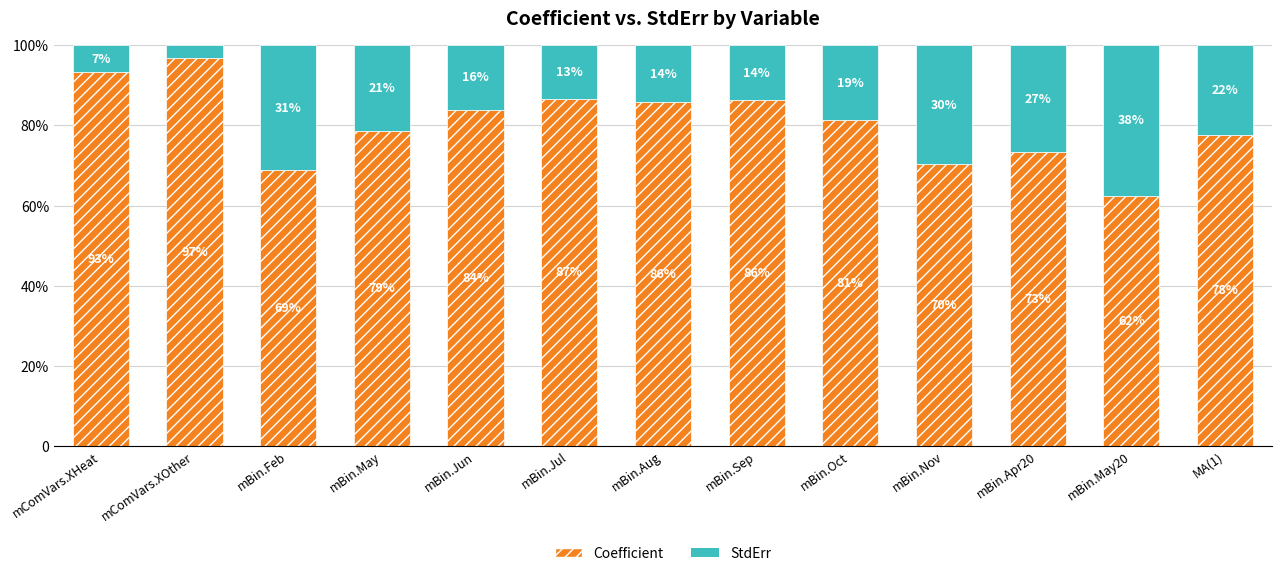

What is the label of the 10th bar from the left?

mBin.Nov